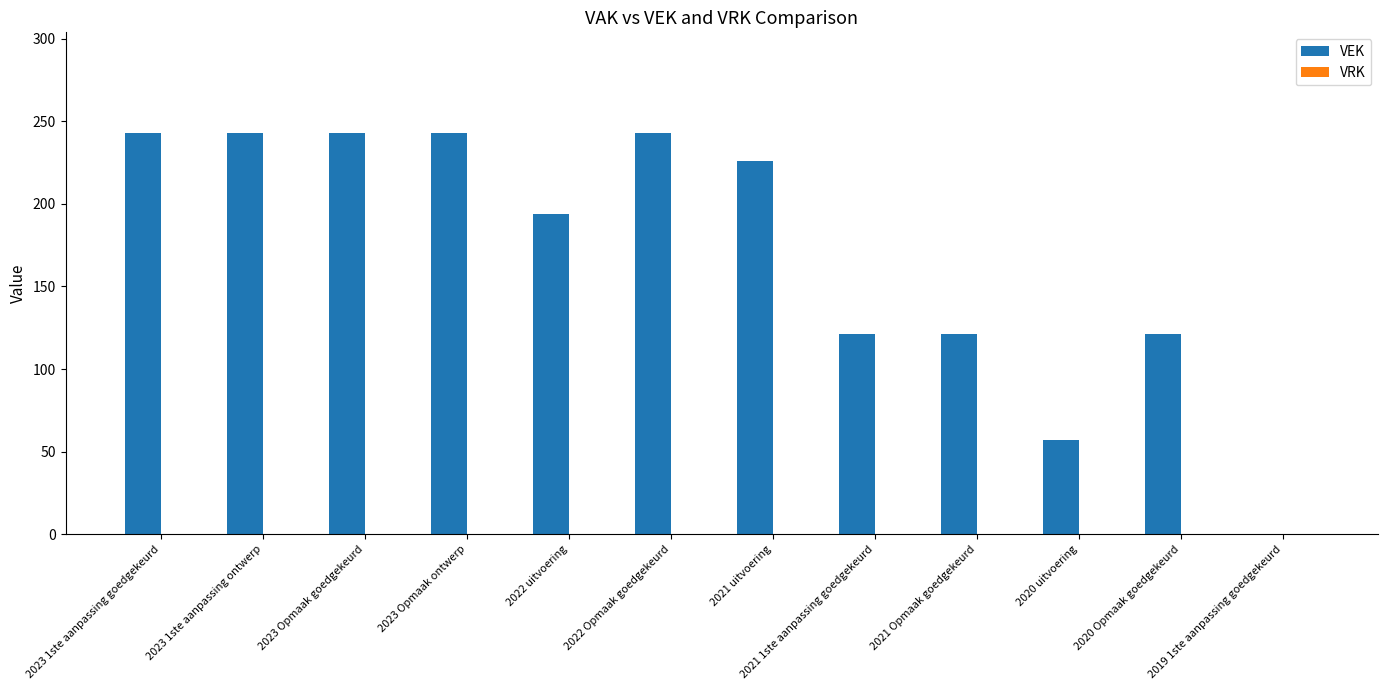

What is the sum of all values?

2055